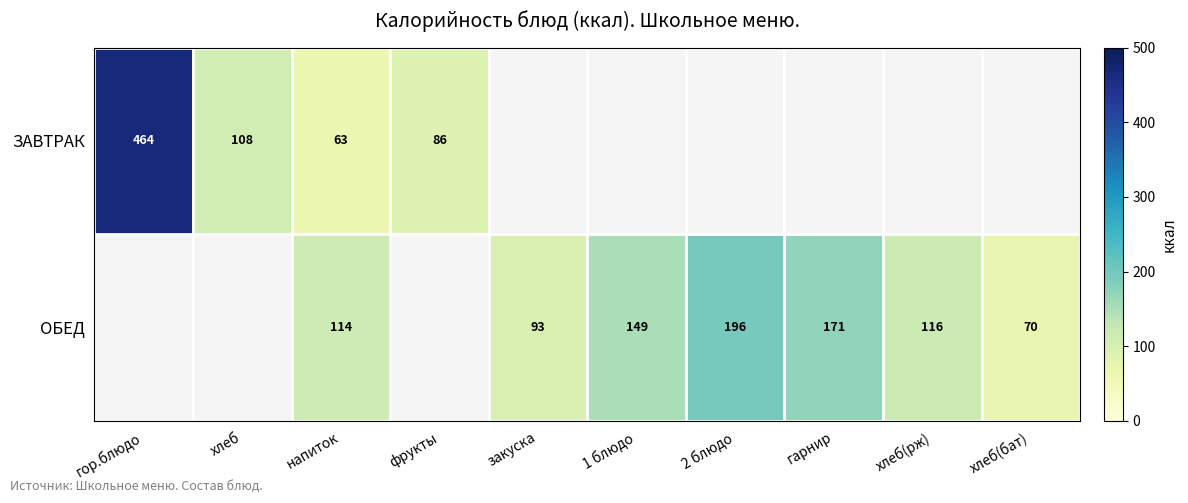

Is it true that ОБЕД equals 164 at напиток?

False